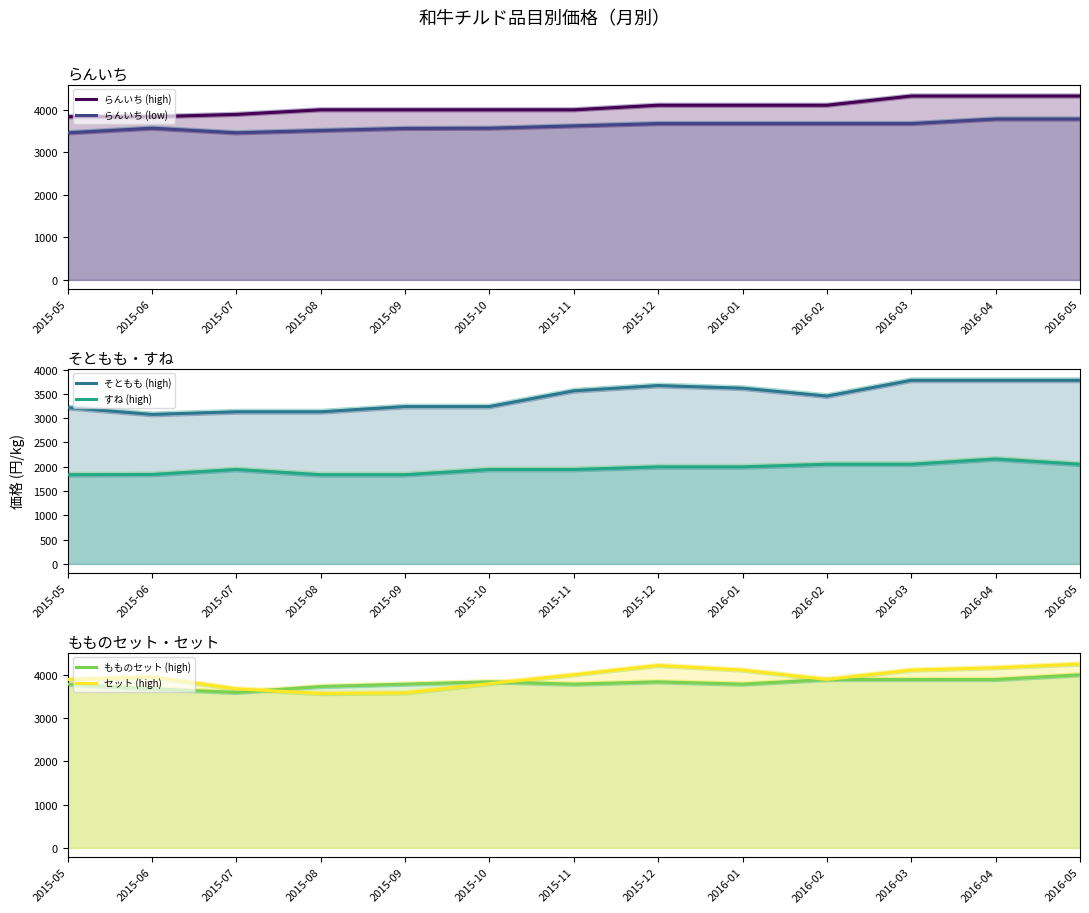

Count the number of data series in this chart.

6